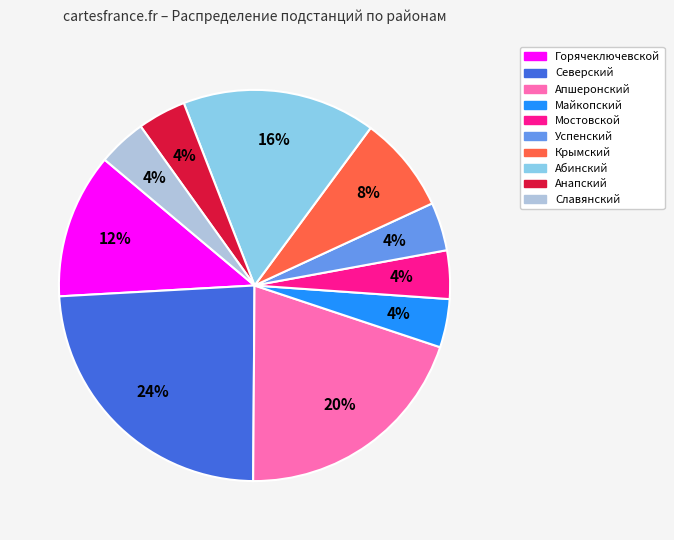

Approximately how many times larger is the value at Абинский compared to Славянский?

4.0